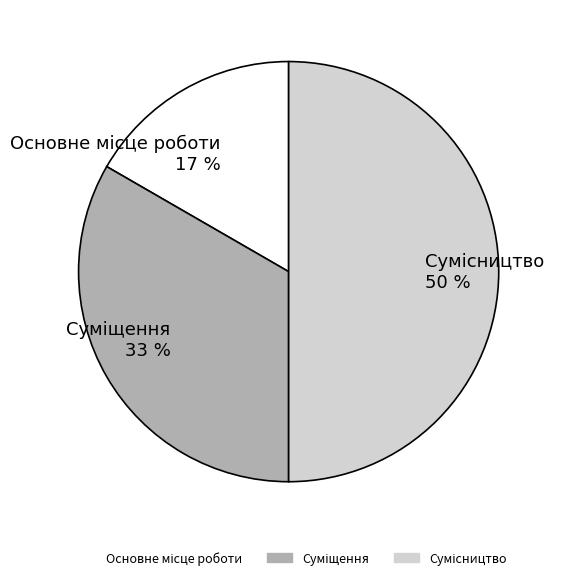

To the nearest percent, what is the difference between the largest and smallest slice percentages?

33%